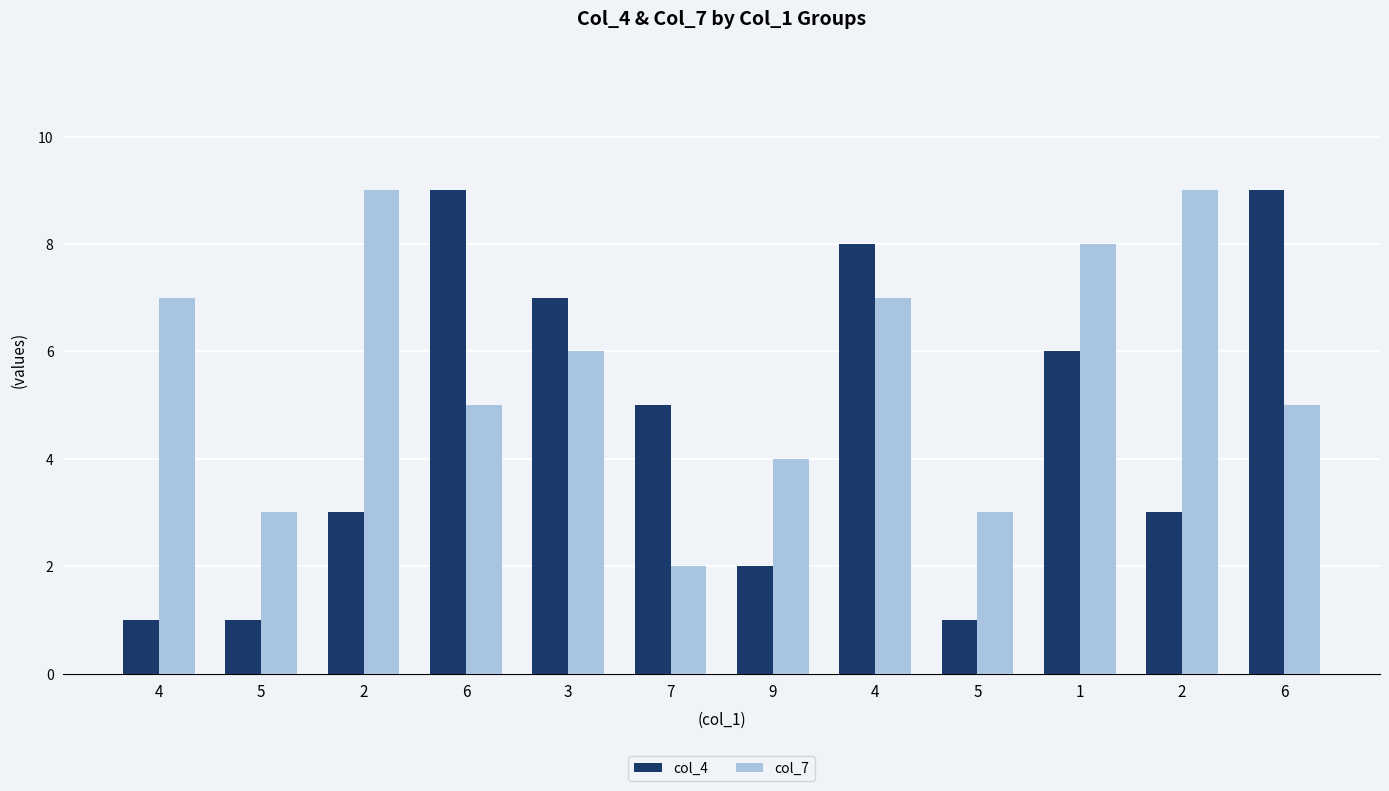

What is the label of the 11th bar from the left?

2